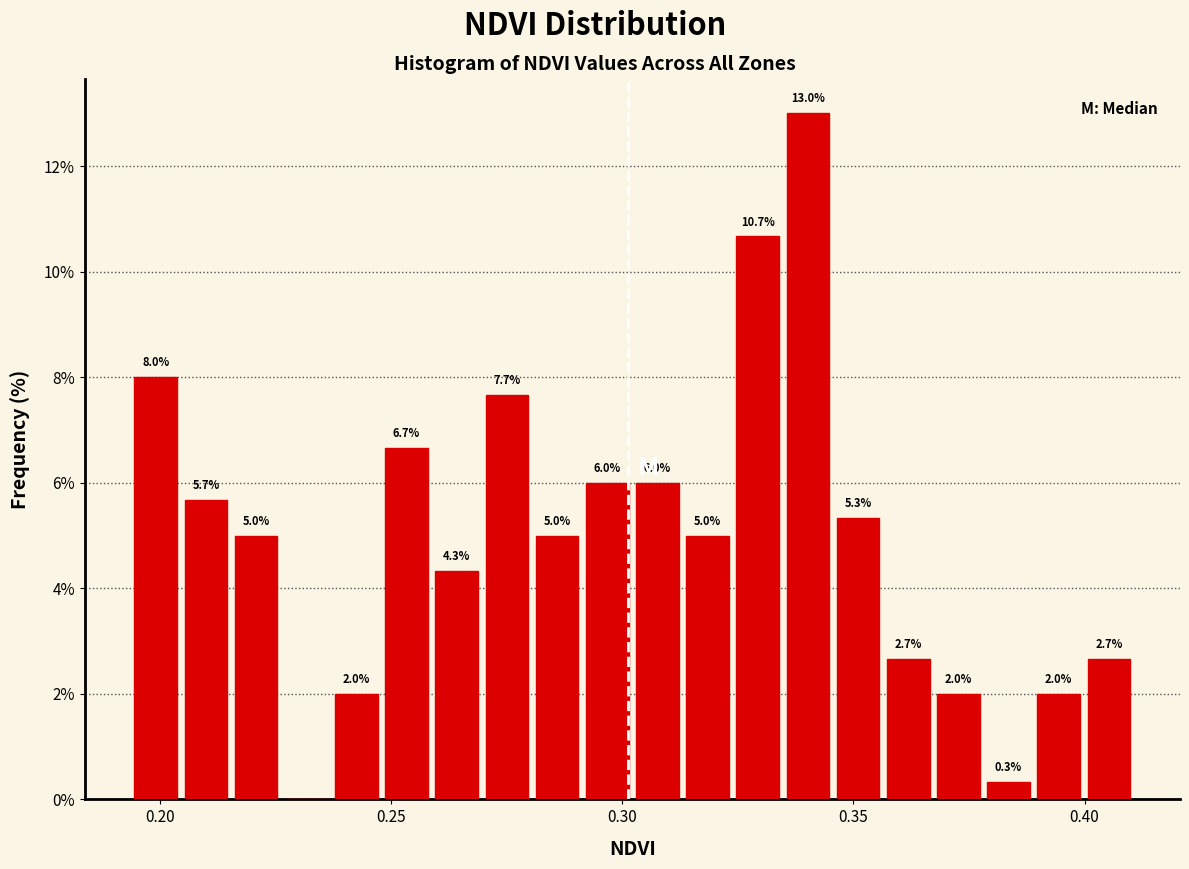

Around what value on the x-axis is the tallest bar? Give the approximate position of its centre, as read against the axis.

0.340